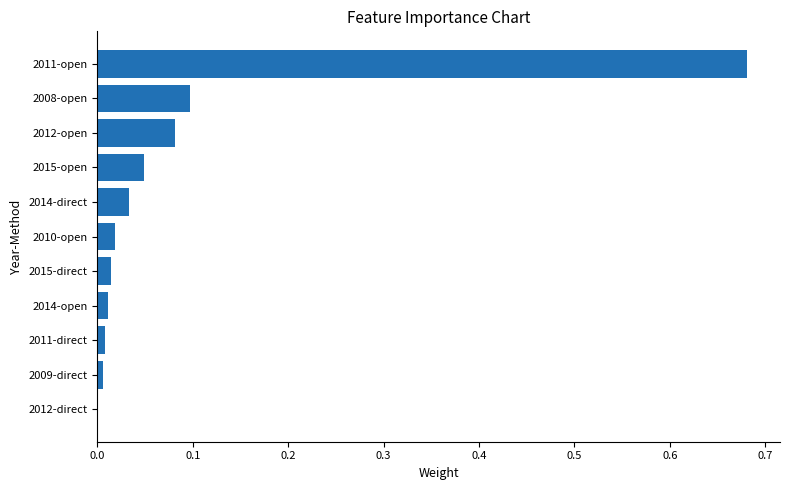

Are the bars horizontal?

Yes